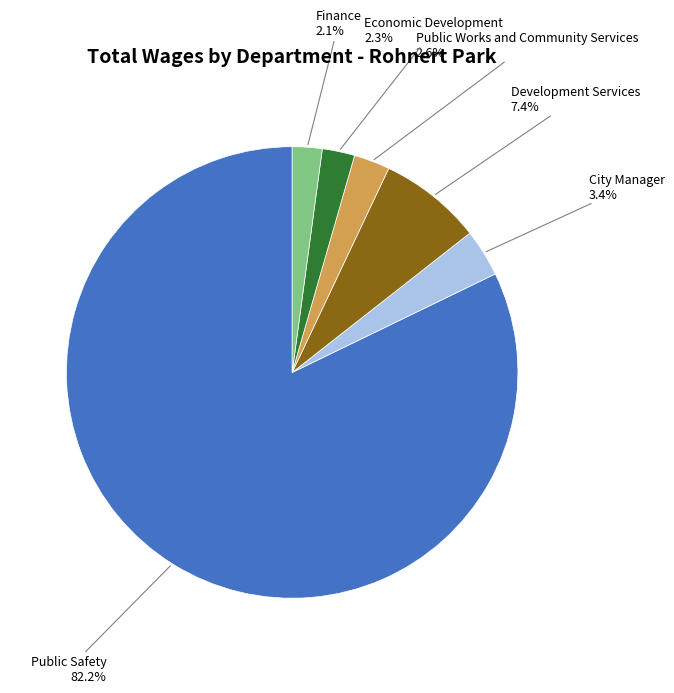

Does any single category account for the majority?

Yes